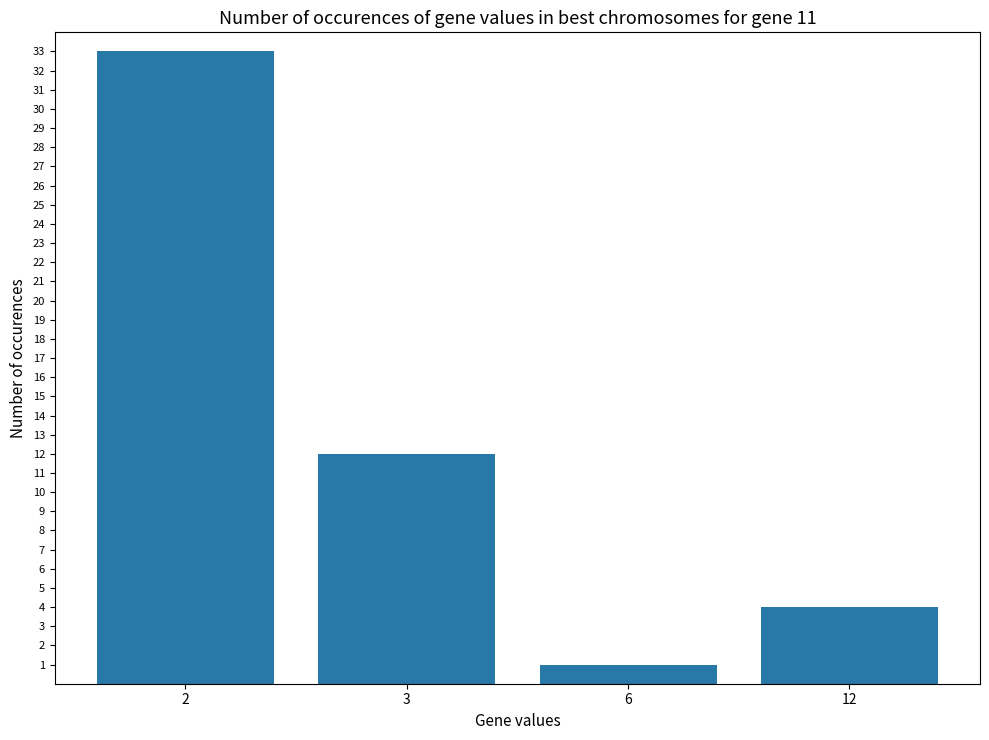

Which label corresponds to the smallest value in the chart?

6